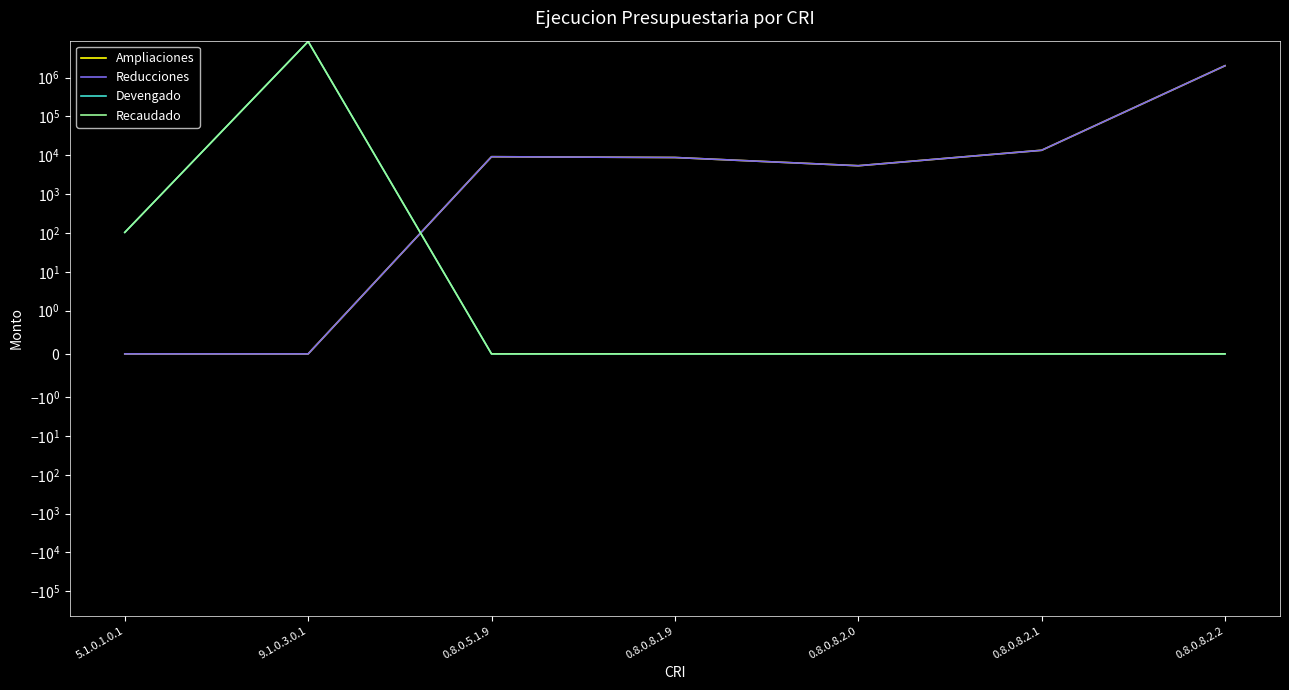

Rank the categories by Reducciones value from highest to lowest.

0.8.0.8.2.2, 0.8.0.8.2.1, 0.8.0.5.1.9, 0.8.0.8.1.9, 0.8.0.8.2.0, 5.1.0.1.0.1, 9.1.0.3.0.1